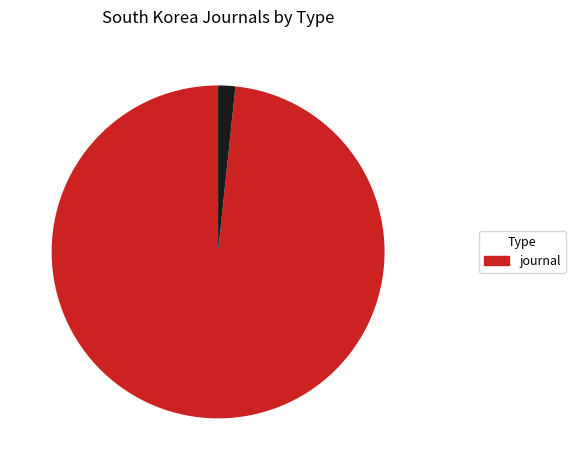

How many slices are in this pie chart?

2